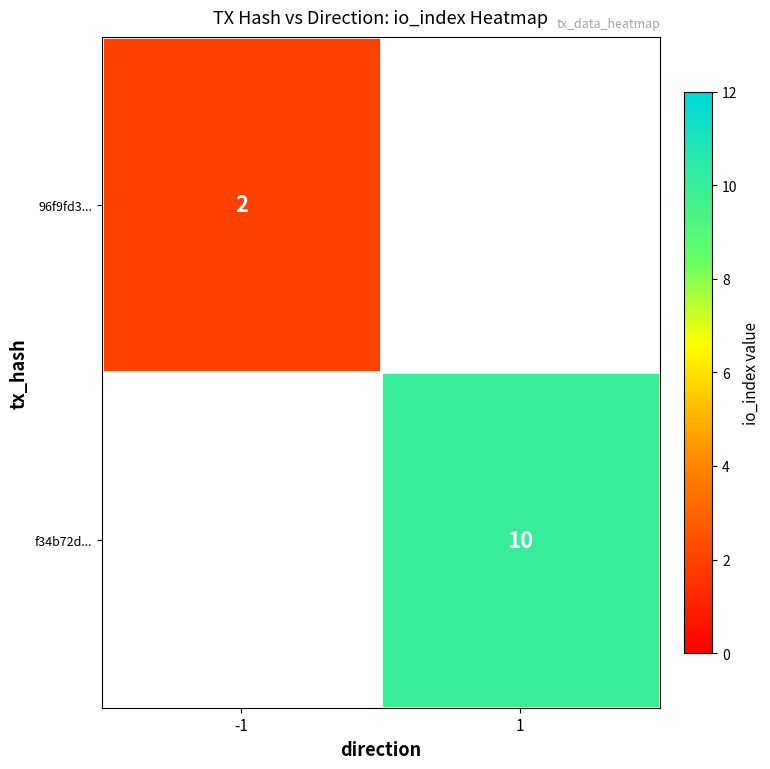

Is it true that f34b72d... equals 10 at 1?

True